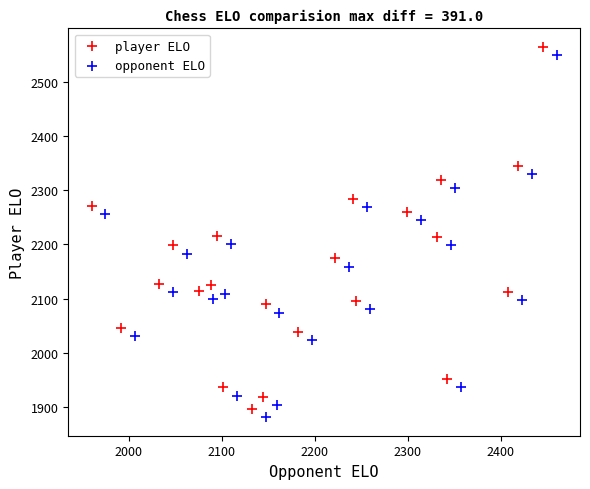

Which series contains the lowest Y value?

opponent ELO